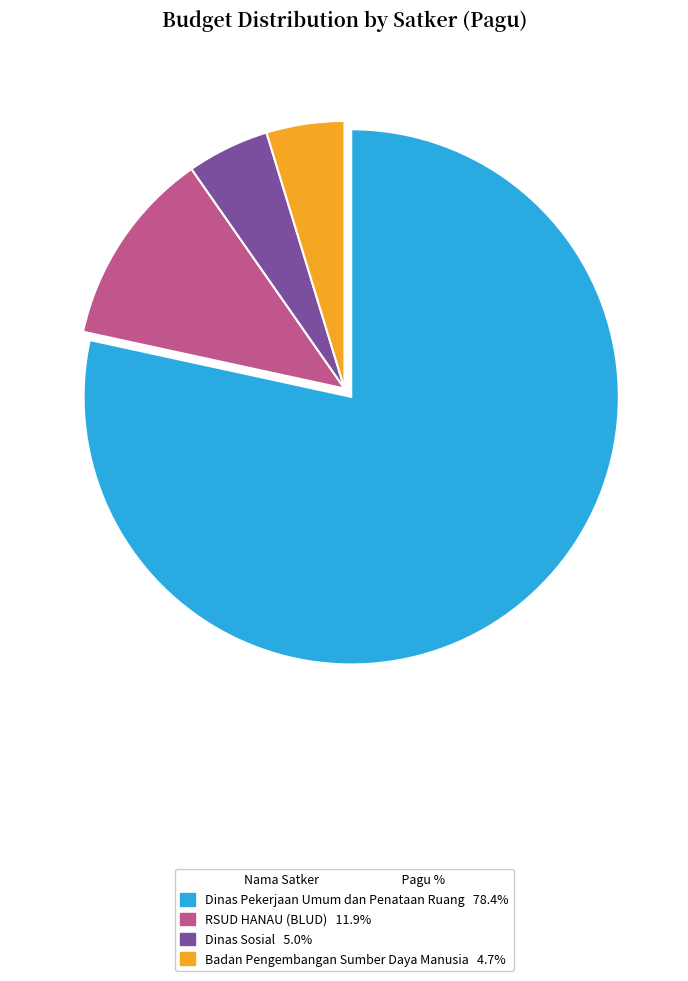

How many segments does this pie chart have?

4